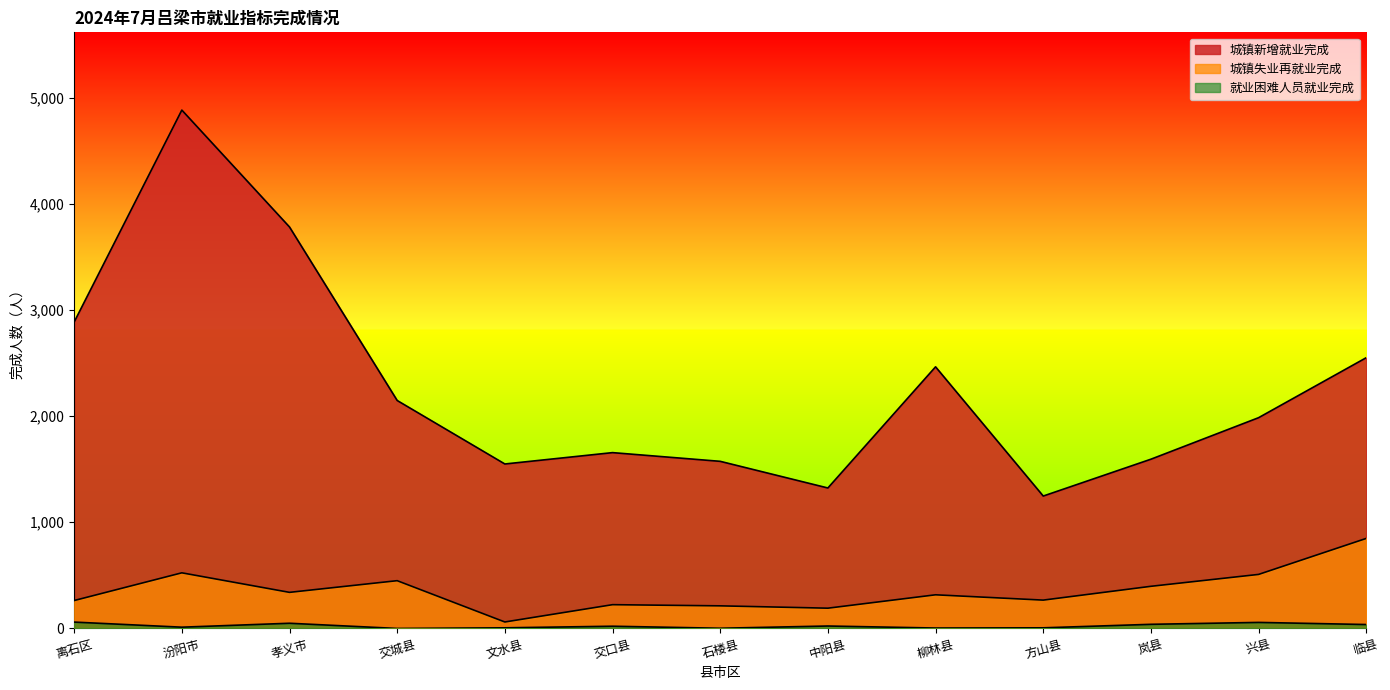

What is the spread (max minus min) of values at 柳林县?

2460